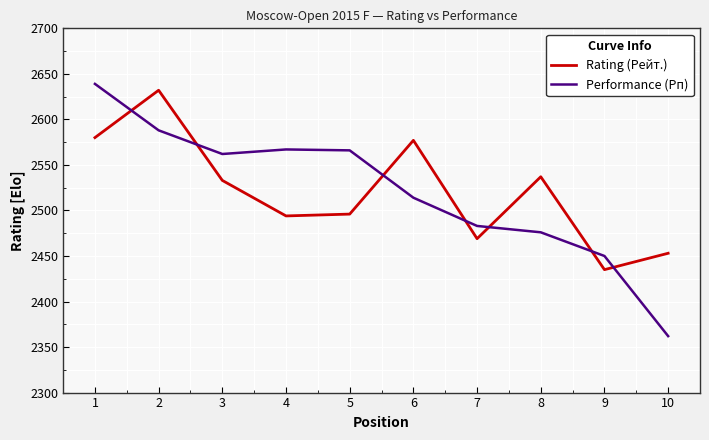

In Rating (Рейт.), how many points are higher than both neighbors (excluding endpoints)?

3